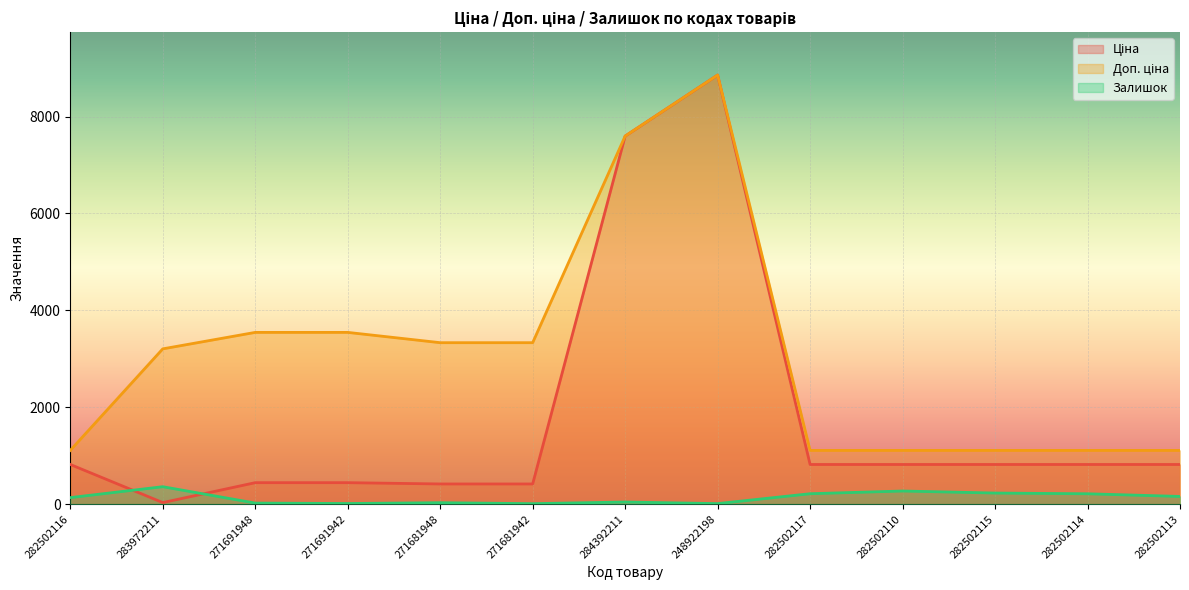

What is the difference between the maximum and minimum values in the Доп. ціна series?

7747.5